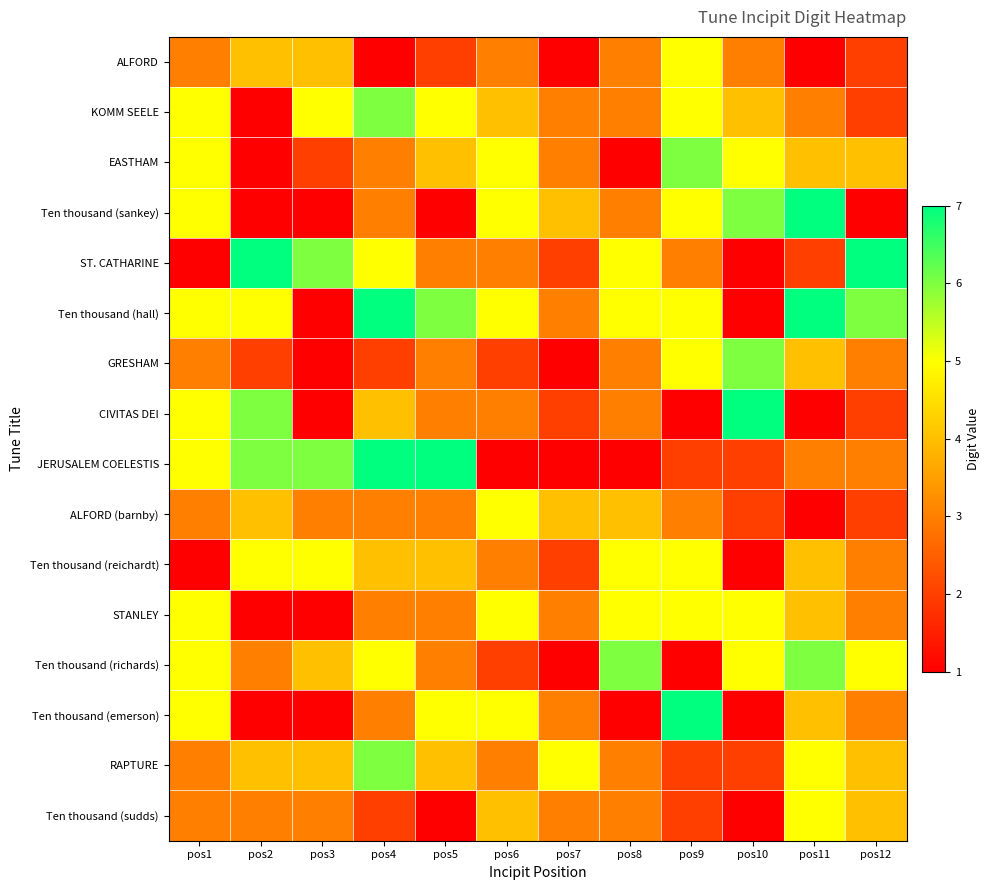

Which has a higher value, pos11 or pos4?

pos11